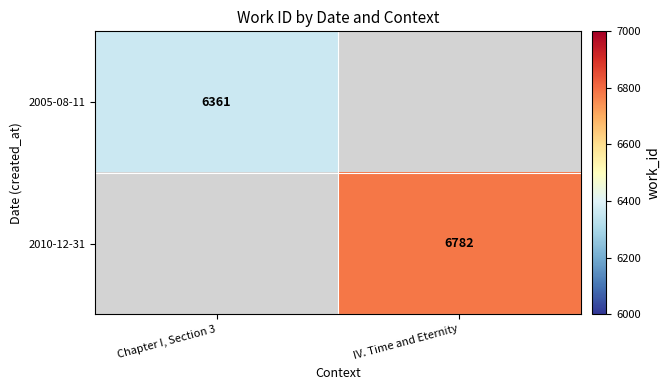

Is it true that 2010-12-31 equals 9973 at IV. Time and Eternity?

False